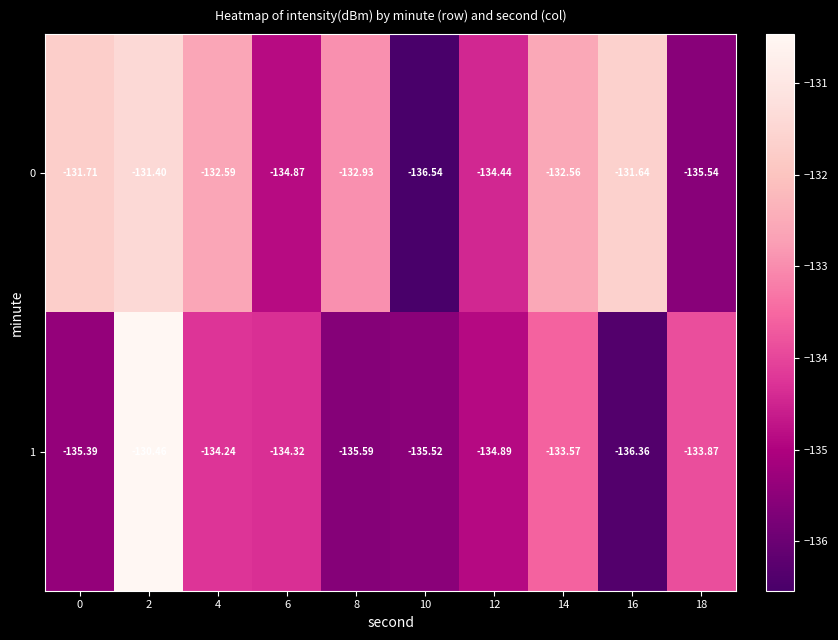

Which label corresponds to the largest value in the chart?

2